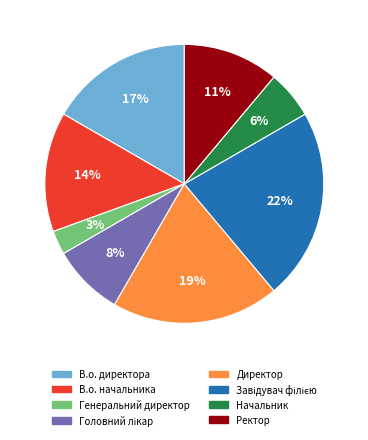

To the nearest percent, what percentage of the pie is Генеральний директор?

3%